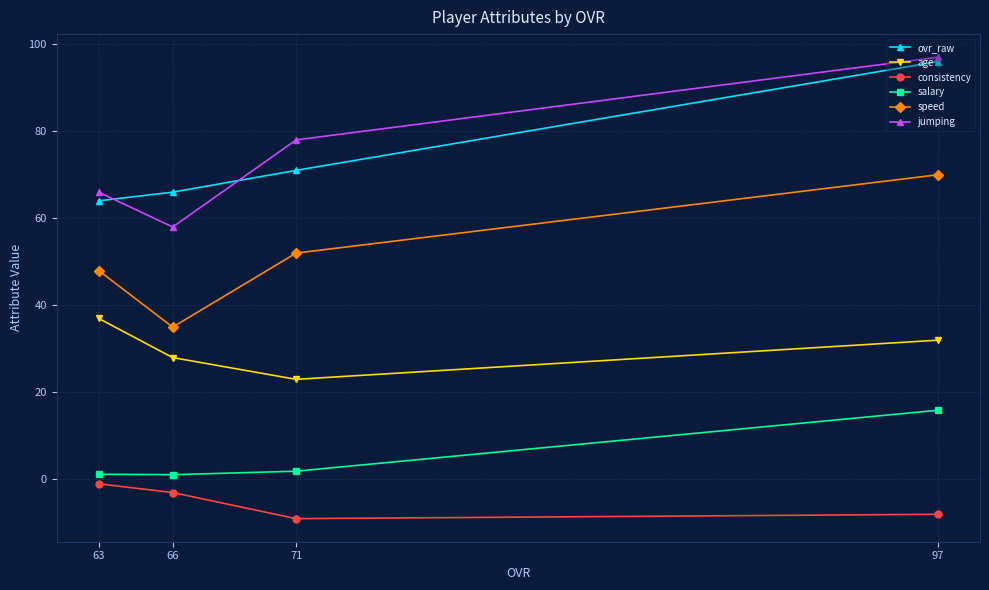

Which series has the widest spread of values?

jumping